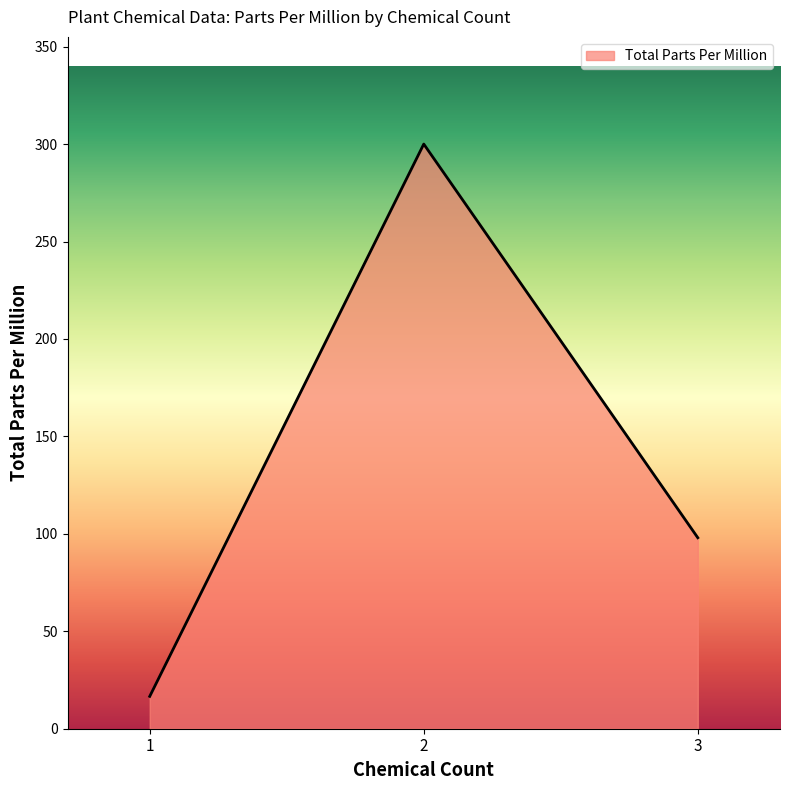

Reading right to left, list all the values displayed in this chart.

98.0	300.0	16.6